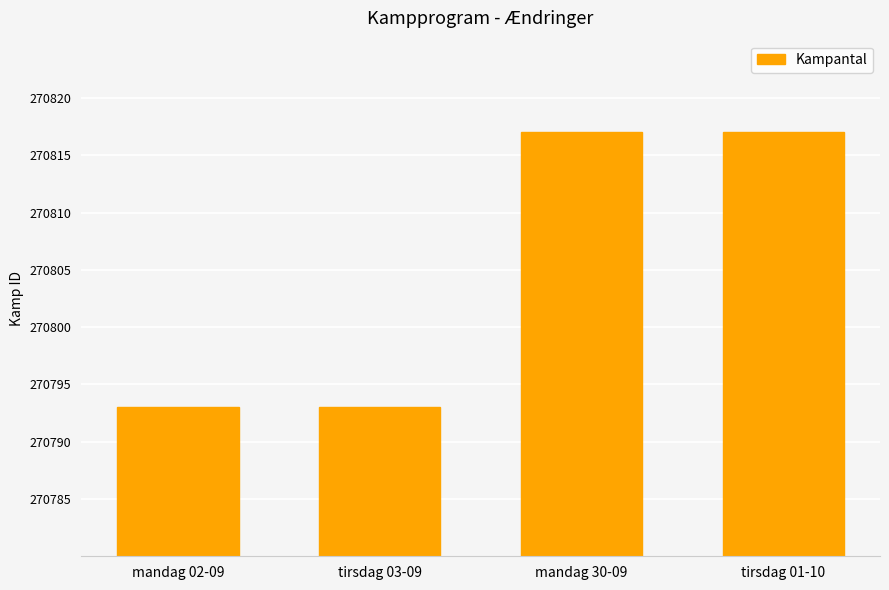

The chart shows a value of 270817 at tirsdag 01-10. True or false?

True